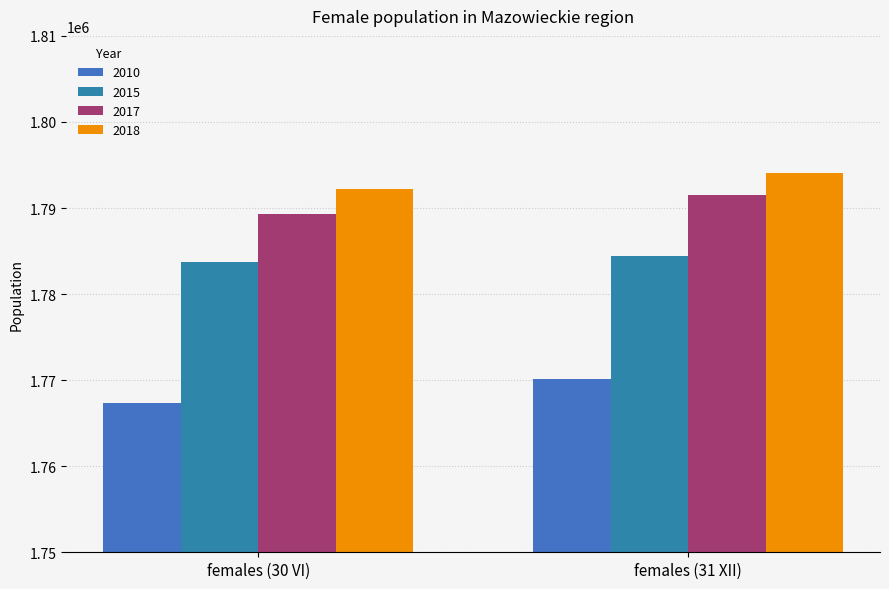

What position from the left is females (30 VI)?

1